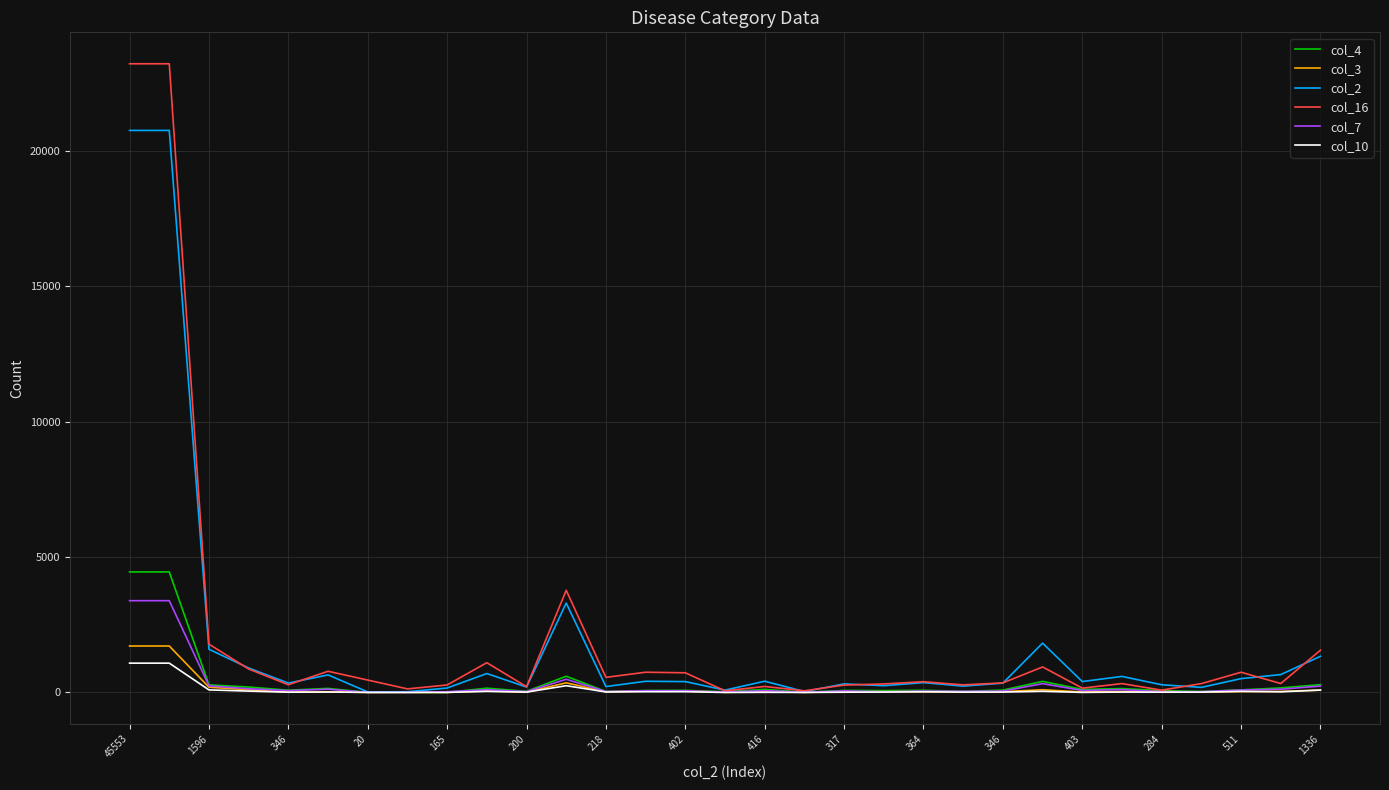

What is the difference between the maximum and minimum values in the col_16 series?

23158